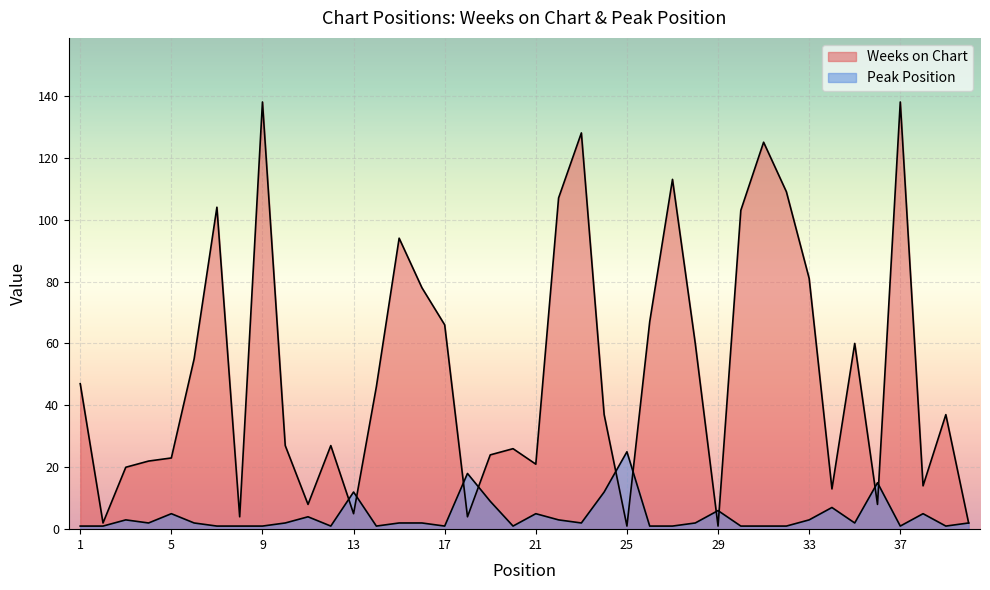

How many data points does each series have?

40